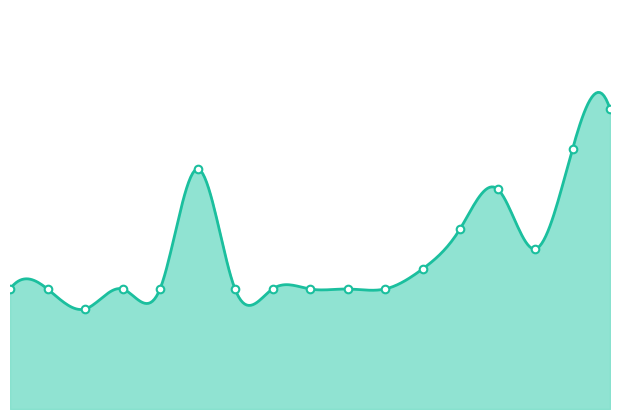

What is the change in value from 00:45 to 03:44?

+0.1